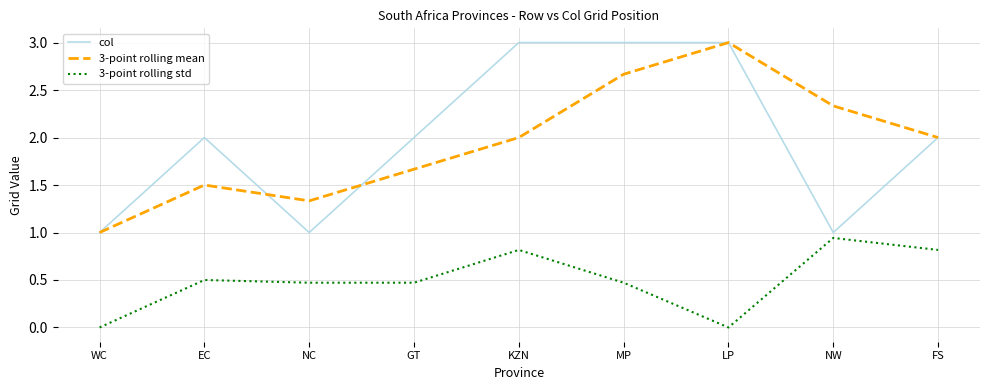

True or false: 3-point rolling std and col intersect in this chart.

False